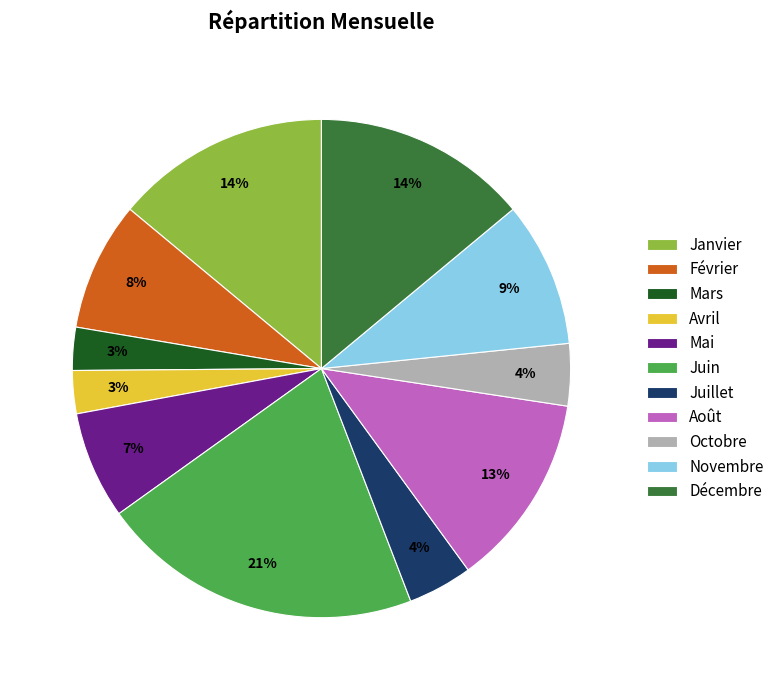

Which category has the biggest portion of the pie?

Juin